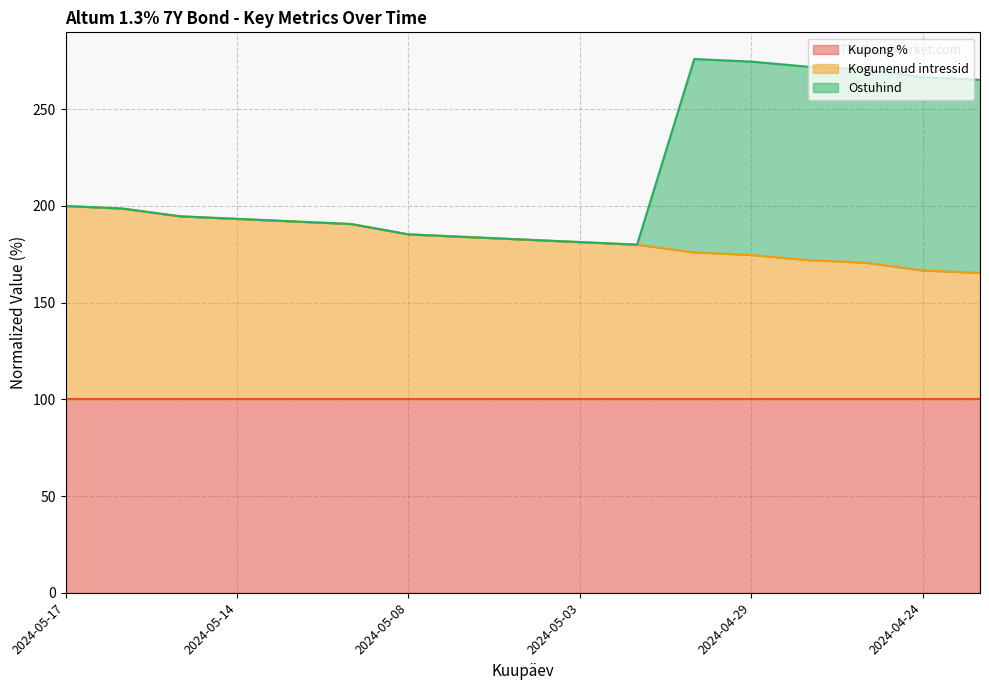

What is the label of the 16th point from the left?

2024-04-24